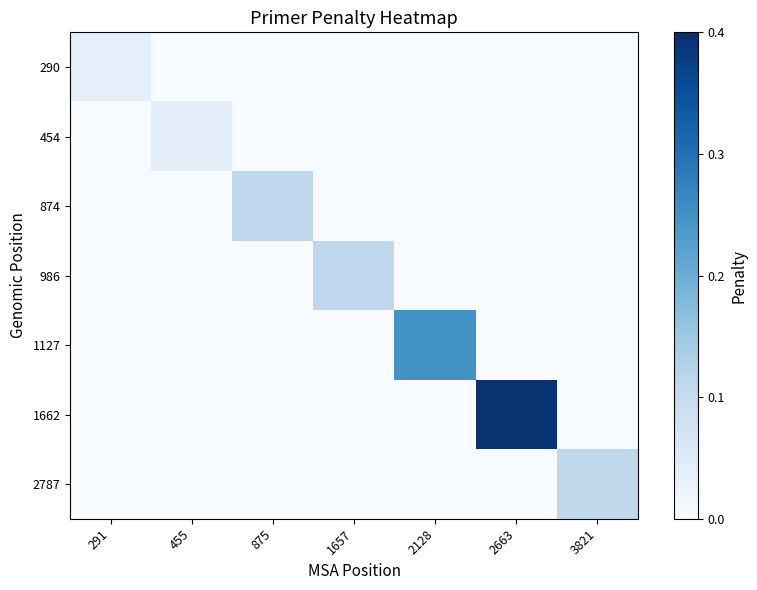

What is the total value across all series at 1657?

0.1